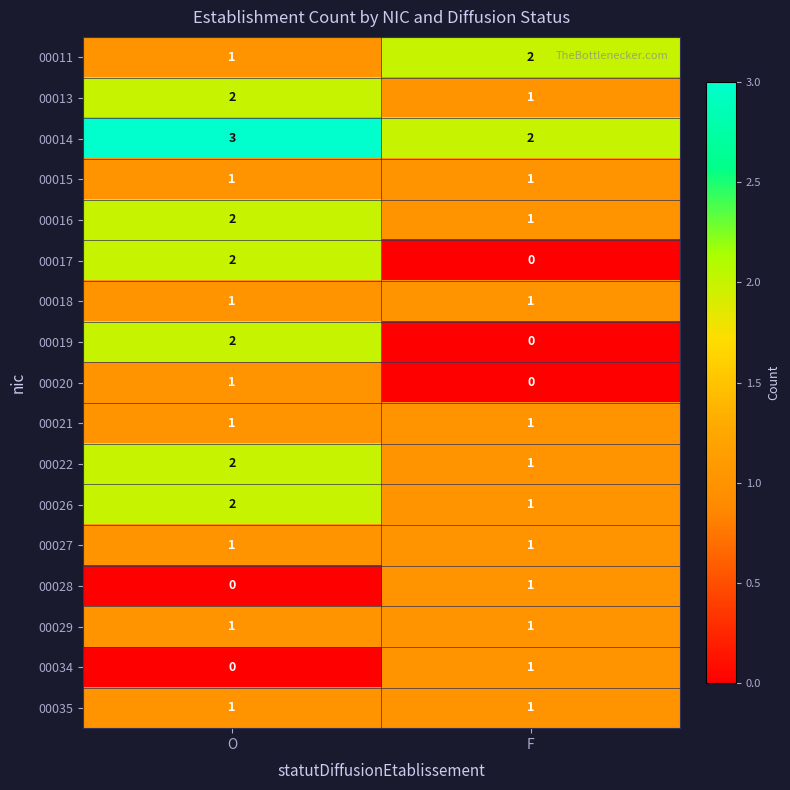

What is the sum of the 00022 values at F and O?

3